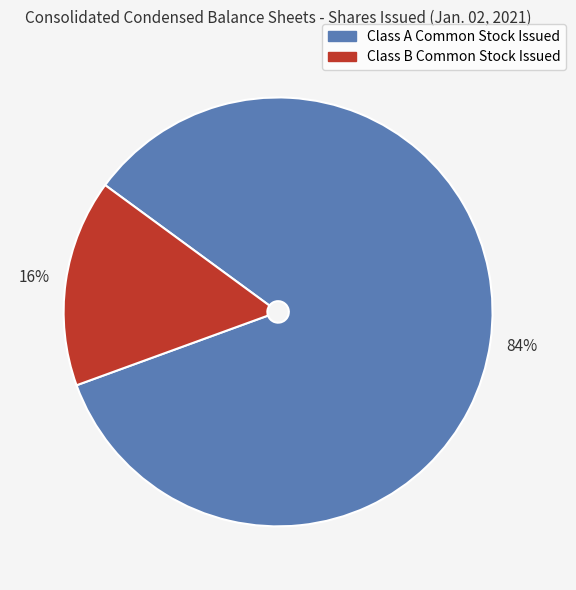

Does Class A Common Stock Issued represent more than half of the total?

Yes